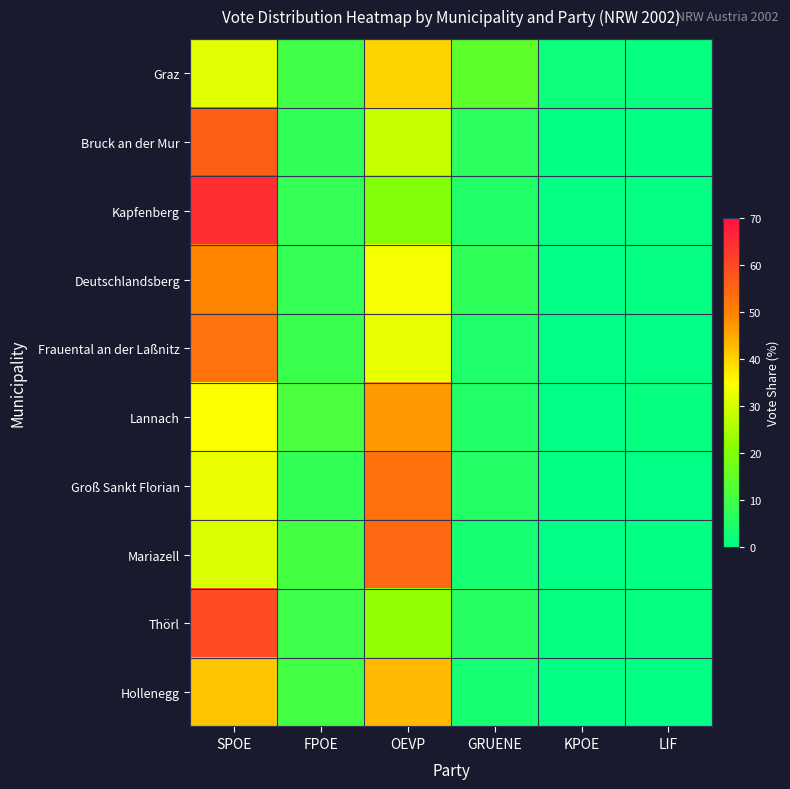

At how many categories does at least one series exceed 19?

2